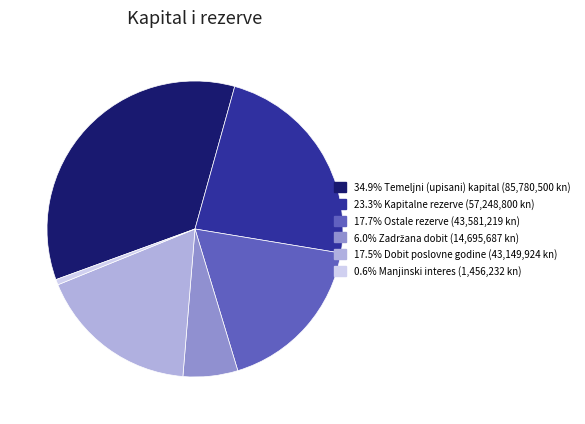

Is there any slice that represents more than half of the pie?

No